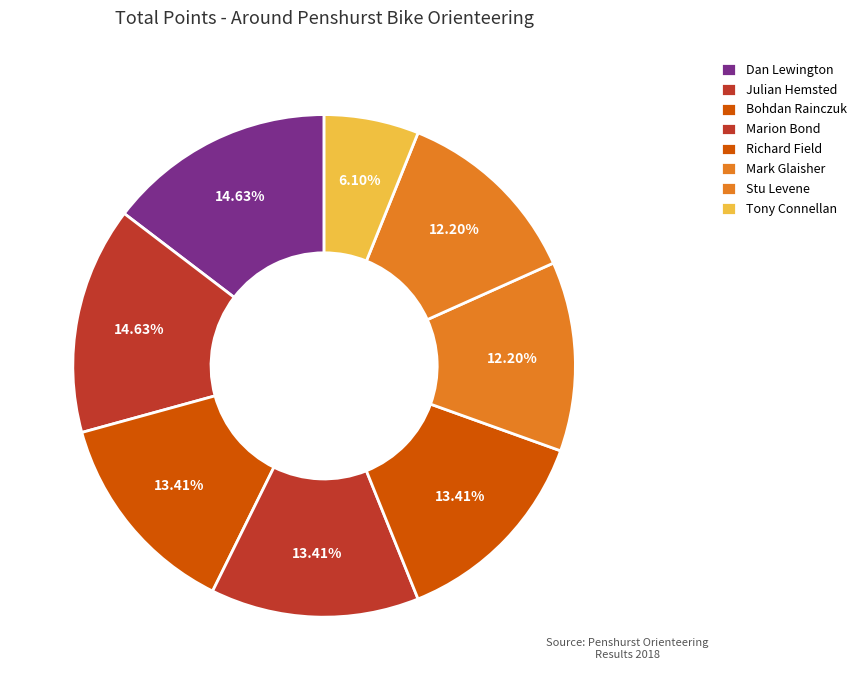

The Julian Hemsted slice represents 15% of the pie. True or false?

True